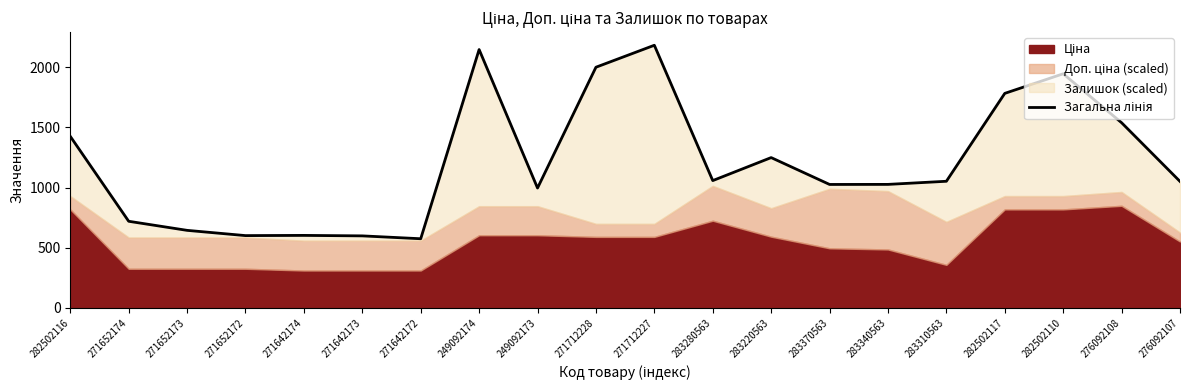

At which category does the data reach its first local valley?

271652172